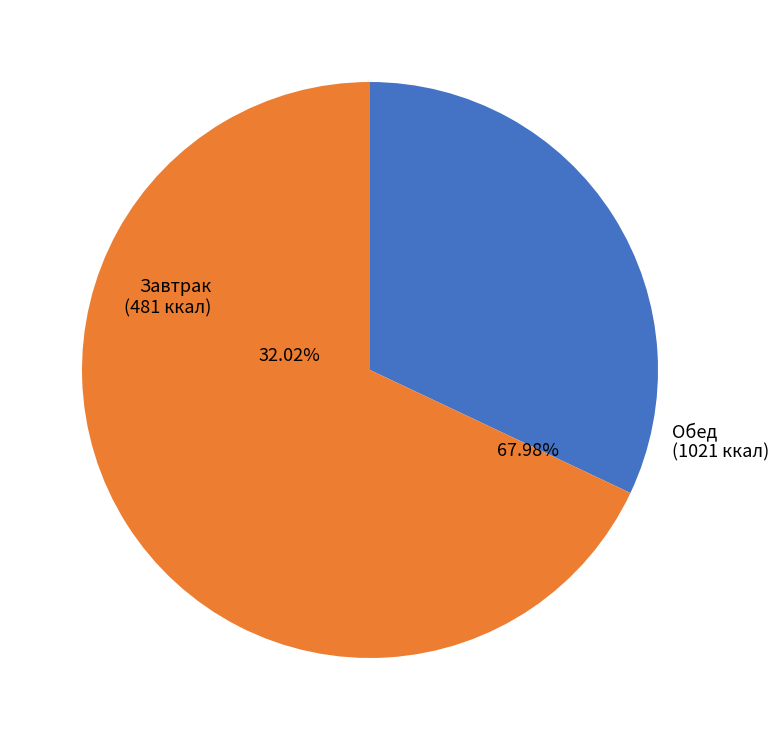

The Рассольник
Петербургский slice represents 17% of the pie. True or false?

False